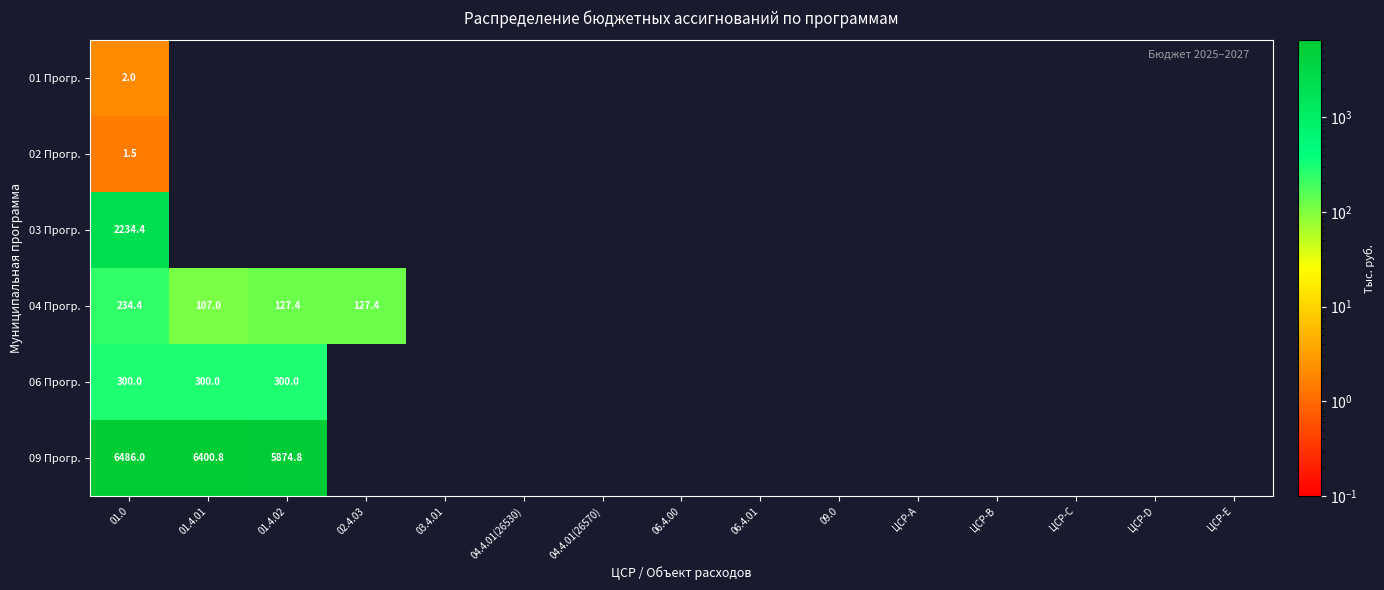

True or false: 04 Прогр. has a value of 127.4 at 02.4.03.

True